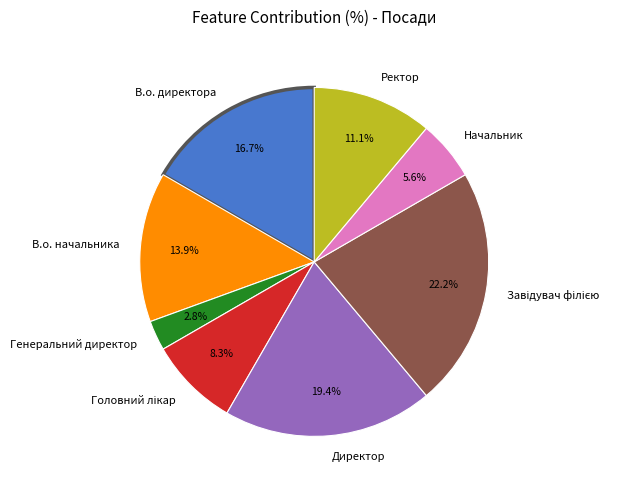

Which category has the smallest portion of the pie?

Генеральний директор